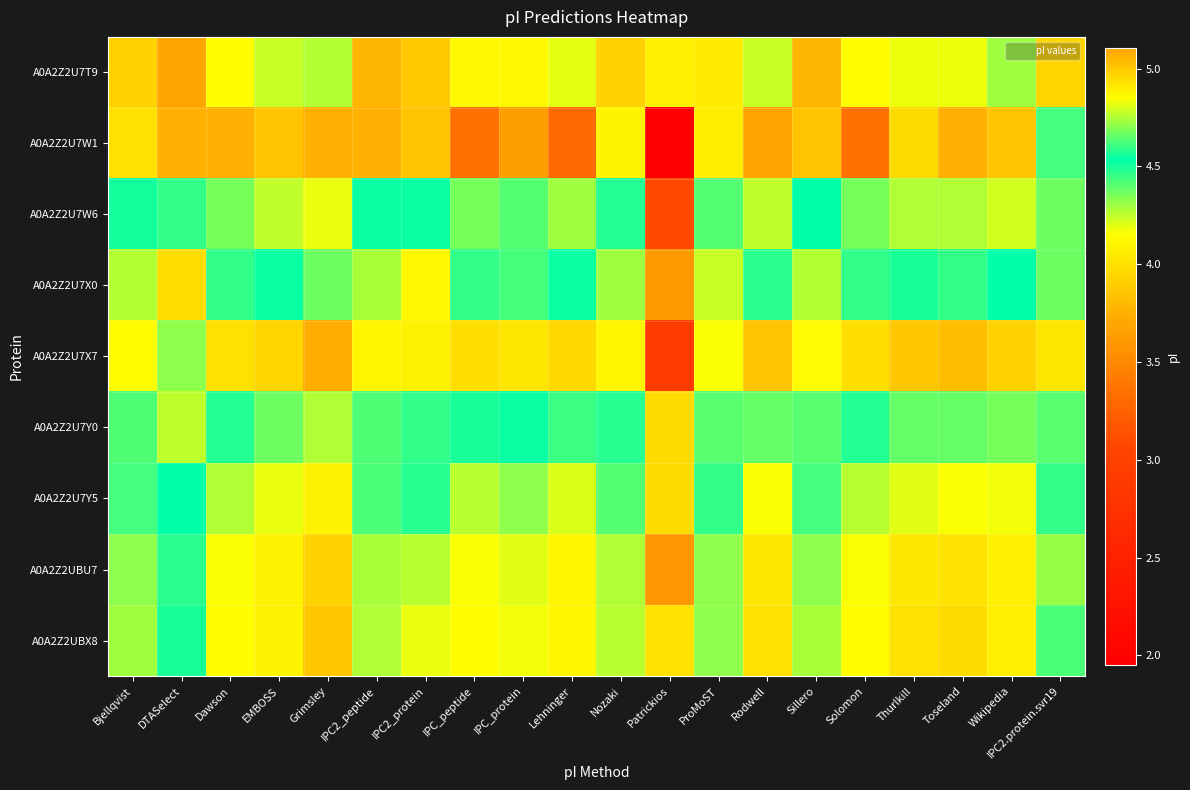

Which label corresponds to the largest value in the chart?

DTASelect